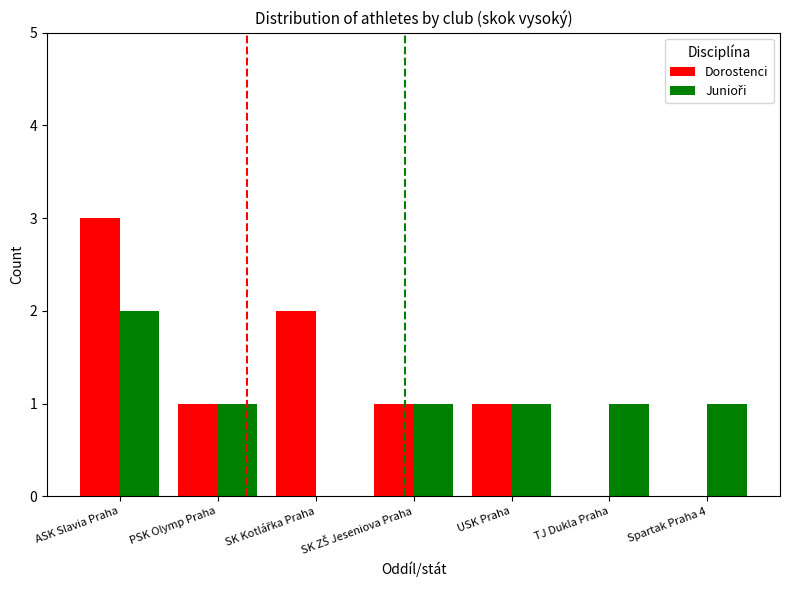

What is the sum of all Dorostenci values?

8